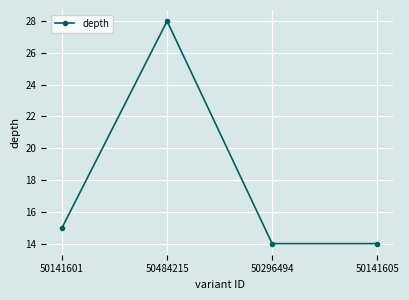

What is the minimum value shown in the chart?

14